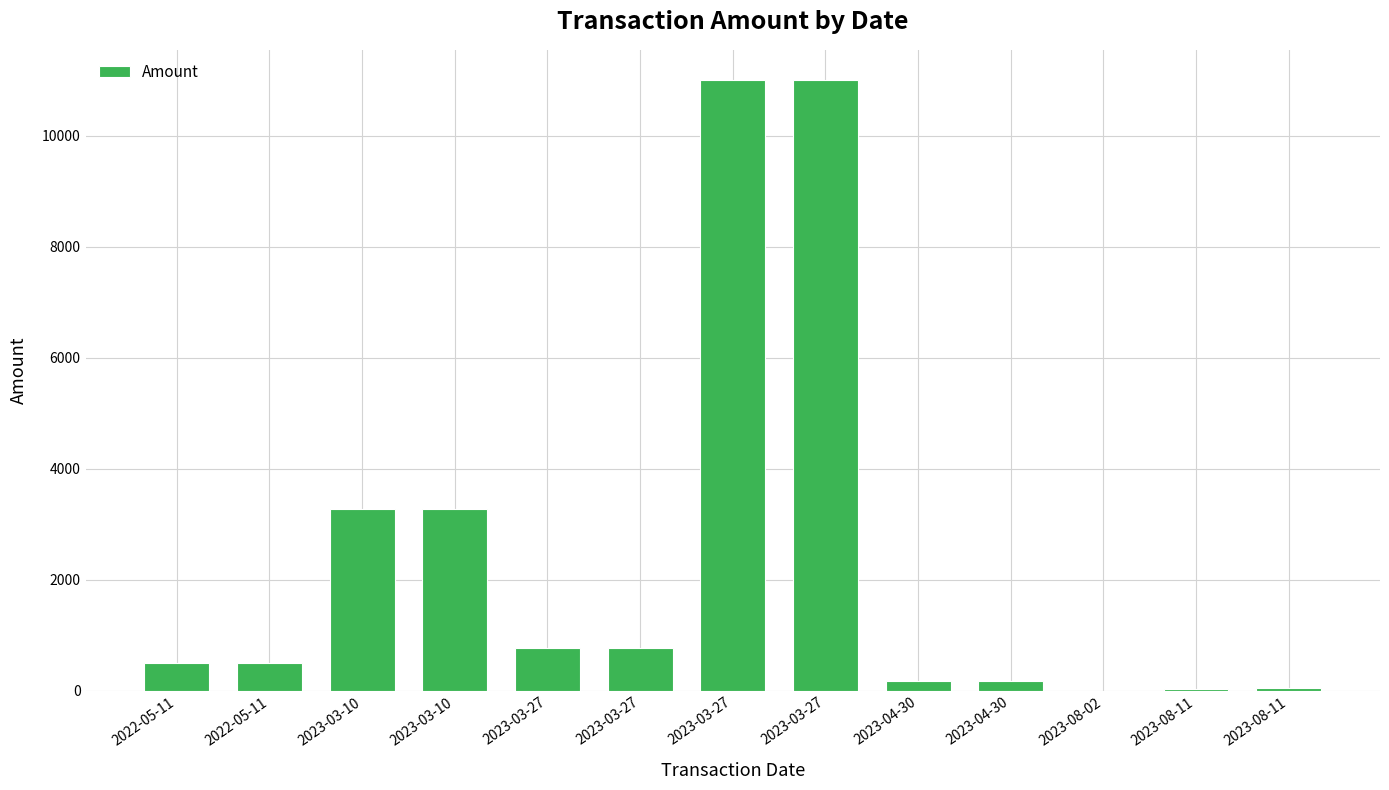

Where is the data nearest to the value 5501?

2023-03-10